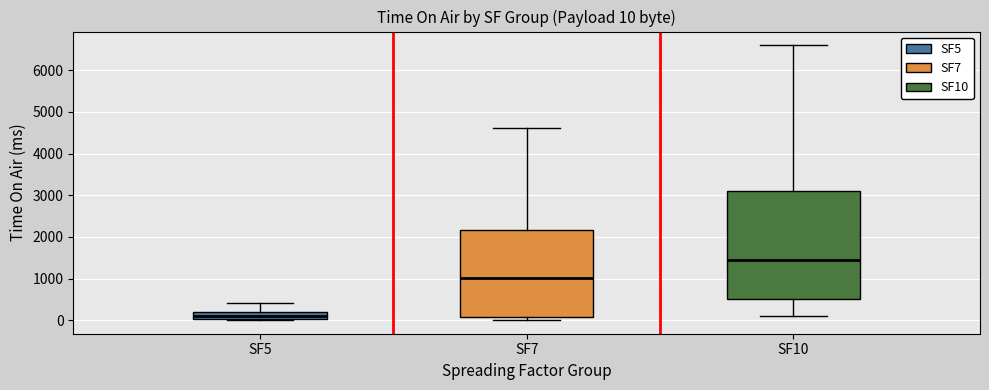

Which box has the highest median line?

SF10